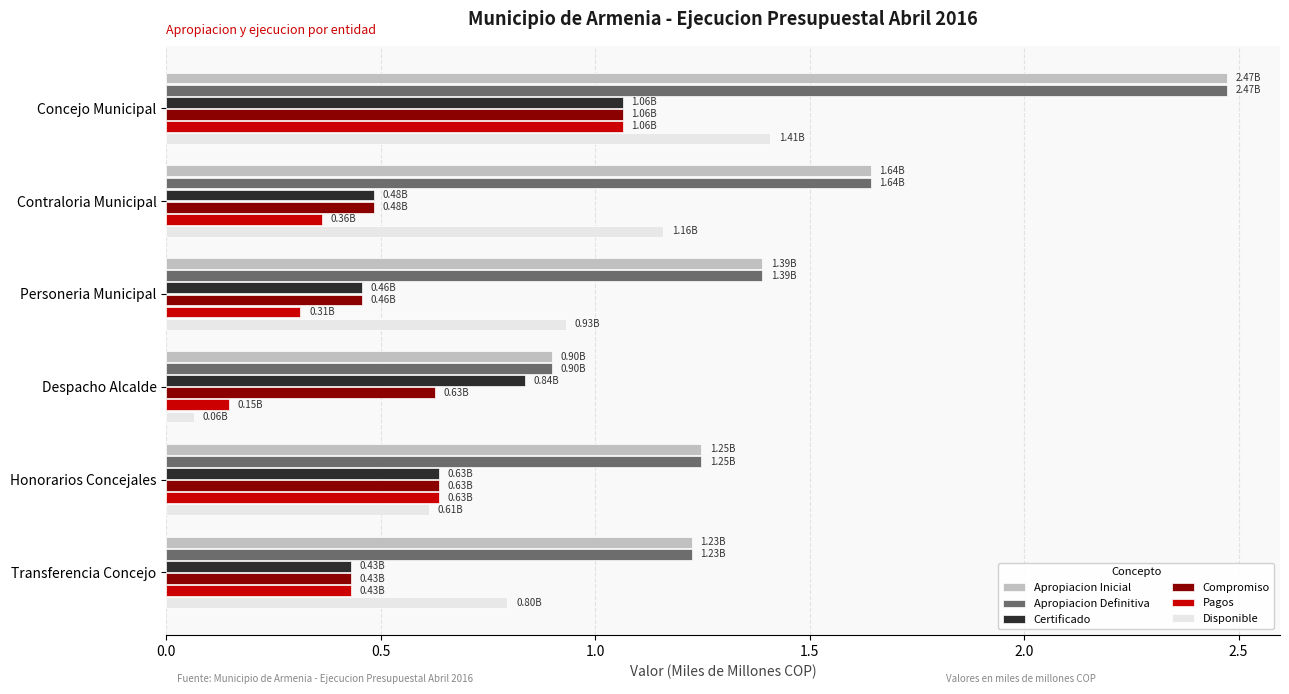

At which label is Apropiacion Inicial closest to 1?

Despacho Alcalde